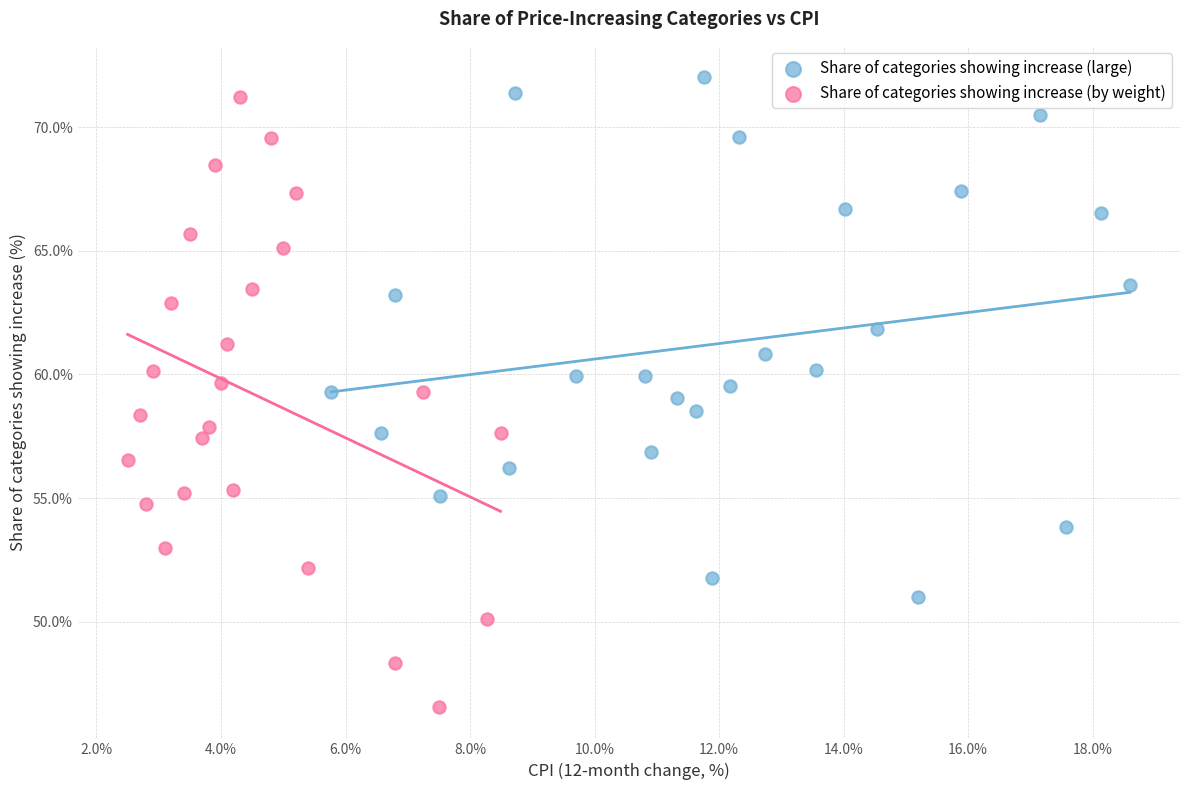

Which series has the largest Y range (max minus min)?

Share of categories showing increase (by weight)